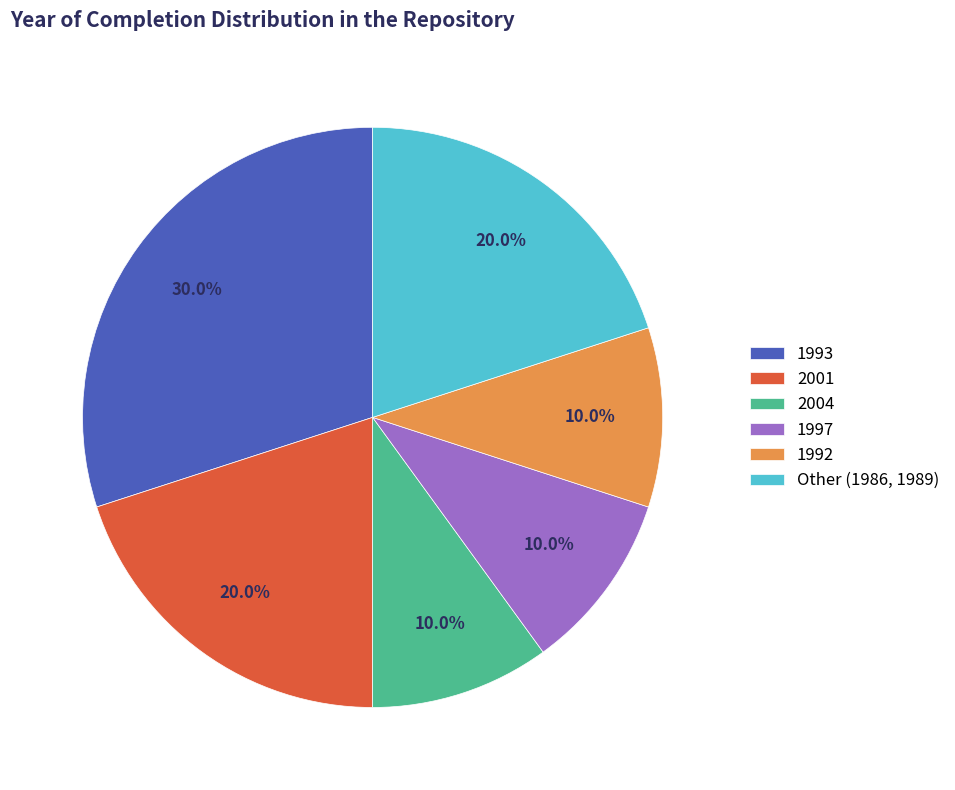

Does any single category account for the majority?

No